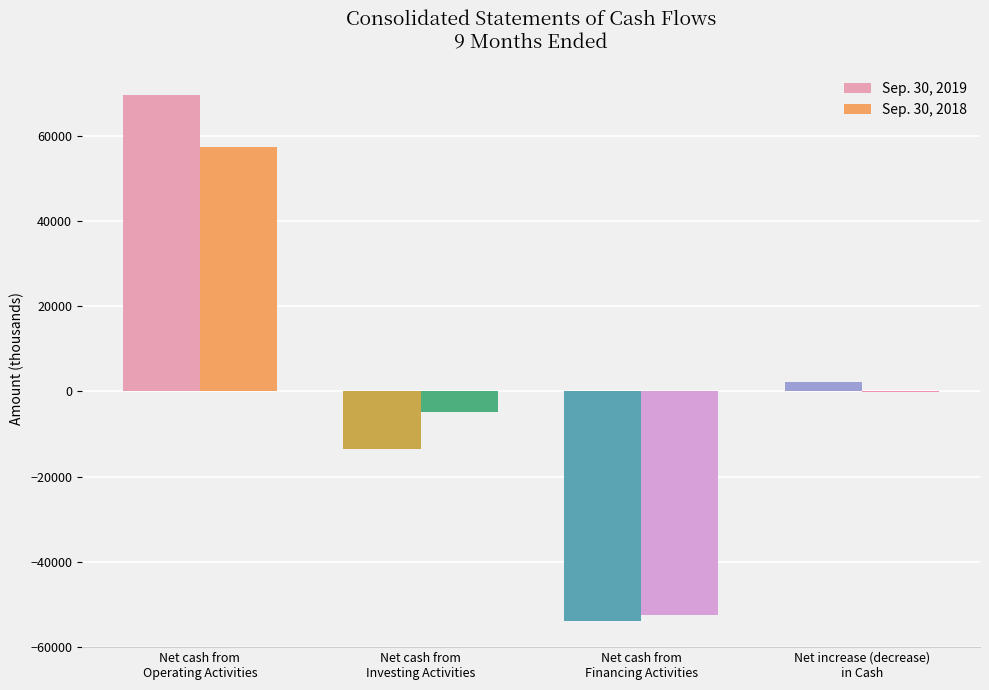

What is the greatest value displayed?

69502